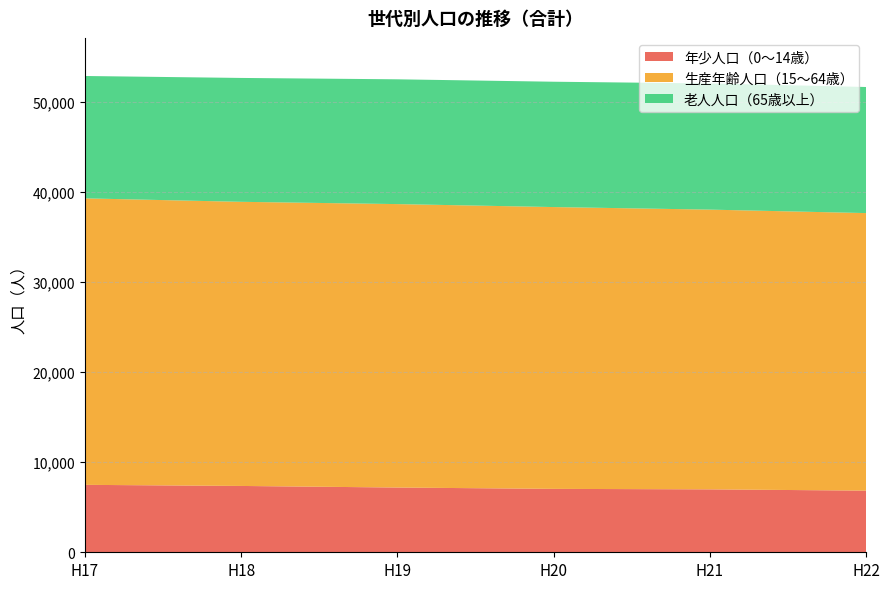

Reading left to right, list all the values displayed in this chart.

年少人口（0～14歳）: H17=7485	H18=7362	H19=7186	H20=7038	H21=6983	H22=6842
生産年齢人口（15～64歳）: H17=31796	H18=31535	H19=31458	H20=31277	H21=31048	H22=30804
老人人口（65歳以上）: H17=13581	H18=13749	H19=13850	H20=13911	H21=14004	H22=13994